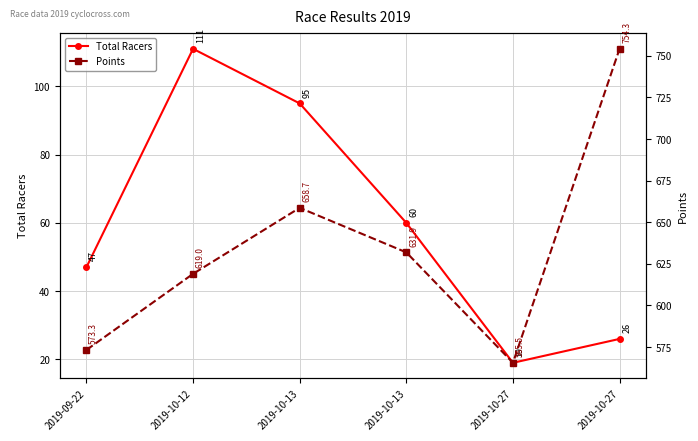

True or false: Total Racers has a value of 63.9 at 2019-09-22.

False